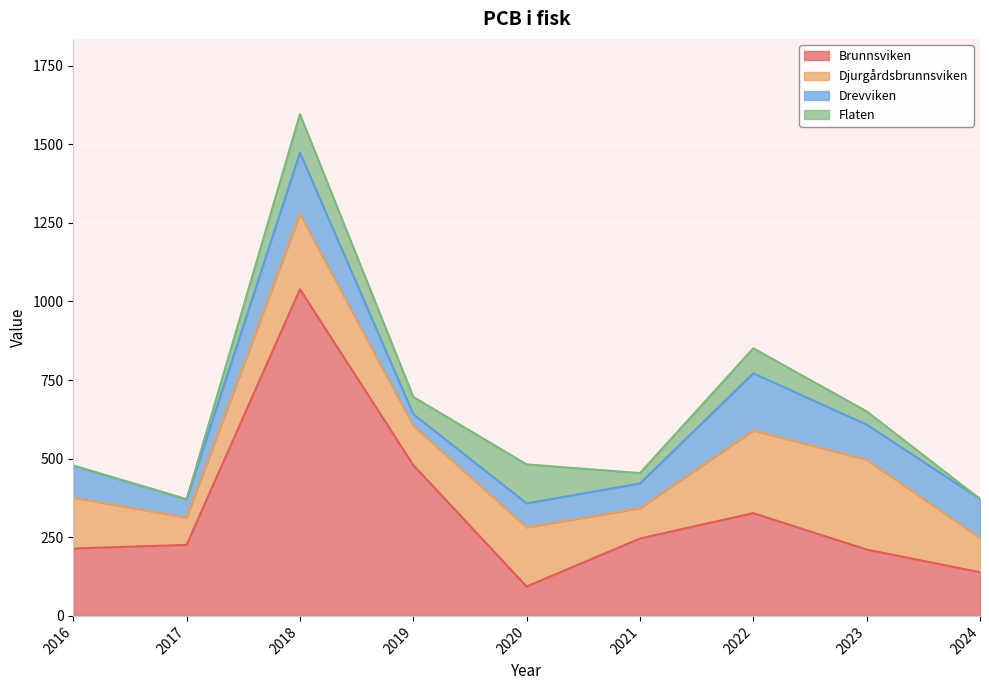

Which series has the largest total across all categories?

Brunnsviken